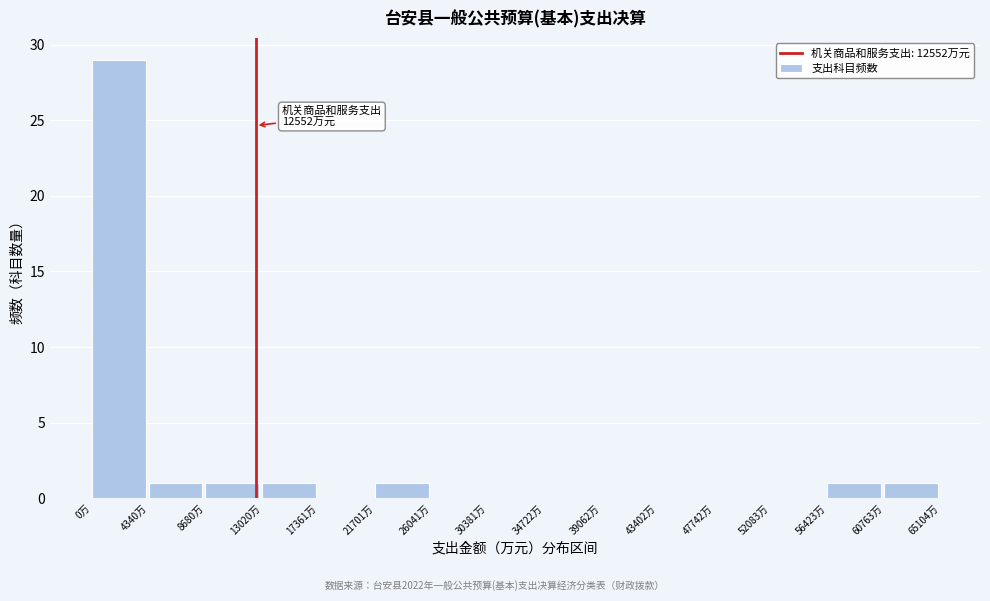

Which range on the x-axis has the tallest bar?

0 to 4500